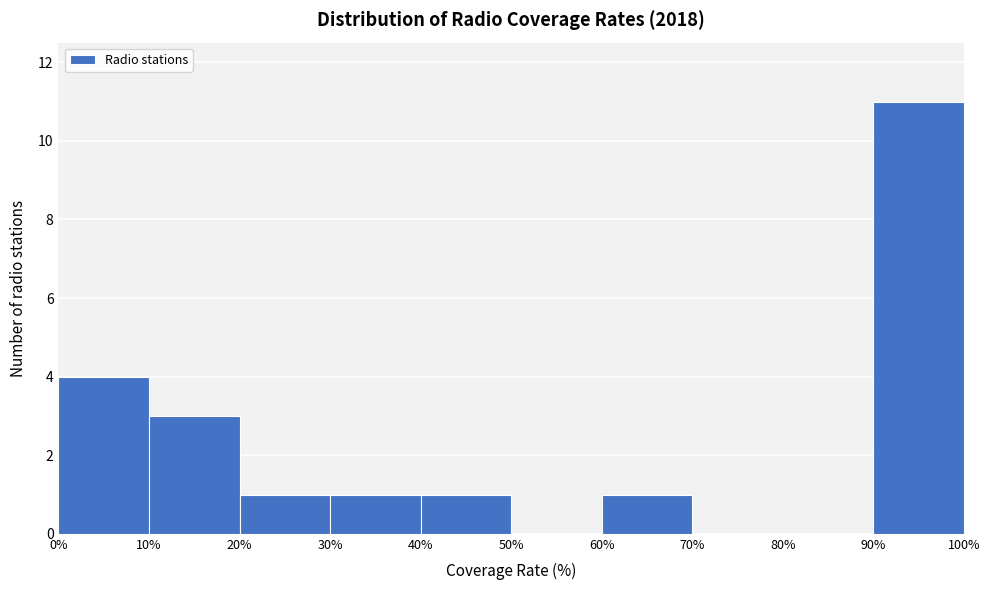

Which range on the x-axis has the tallest bar?

90% to 100%